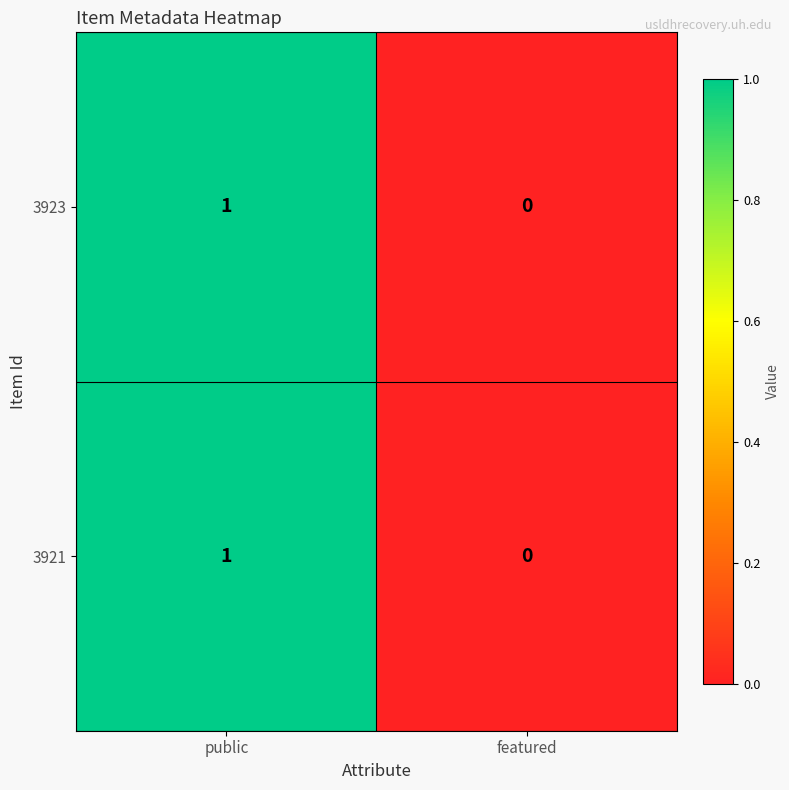

At which category does the chart reach its peak across all series?

public